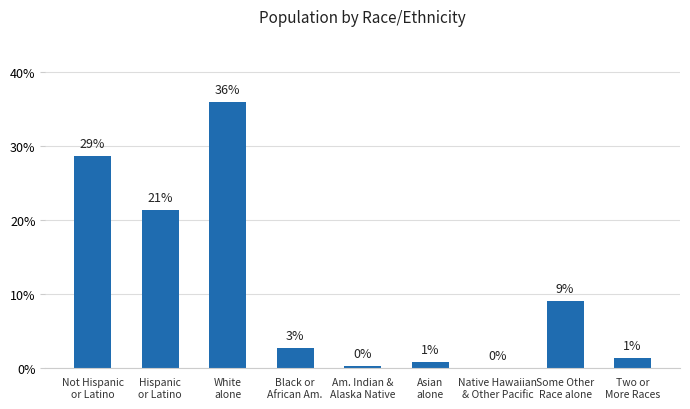

What is the label of the 9th bar from the left?

Two or
More Races